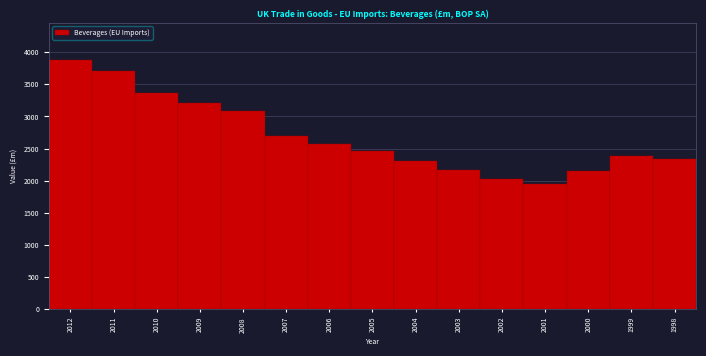

What is the ratio of the value at 2006 to the value at 2002?

1.3